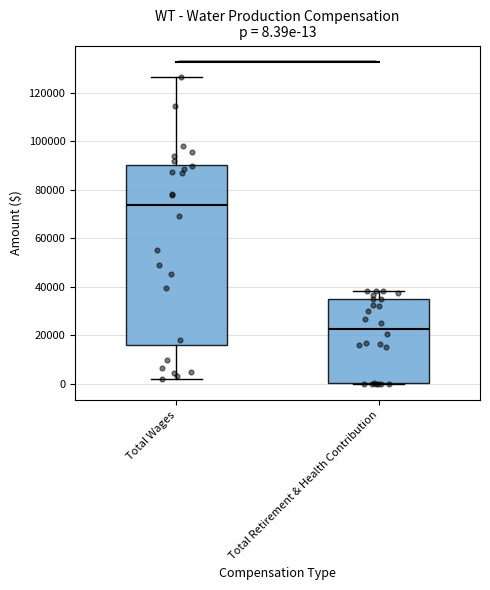

Which box is the tallest, from its lower edge to its upper edge?

Total Wages